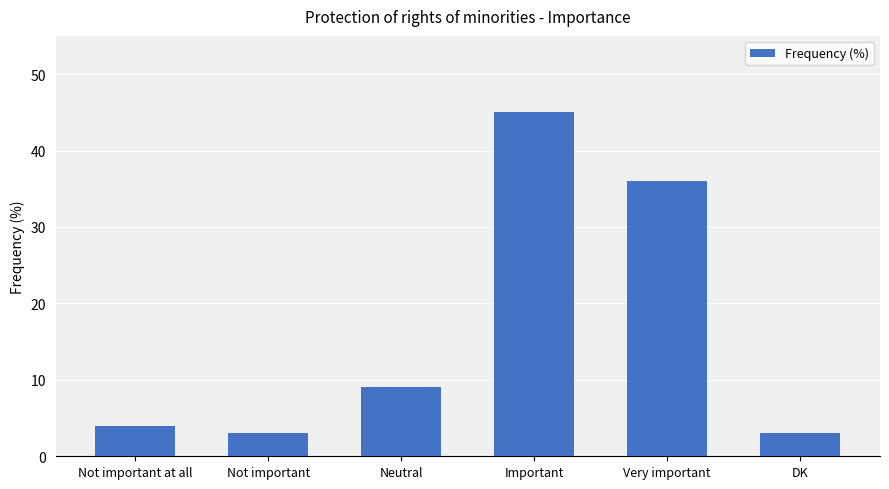

True or false: the data shows 2 at Not important at all.

False